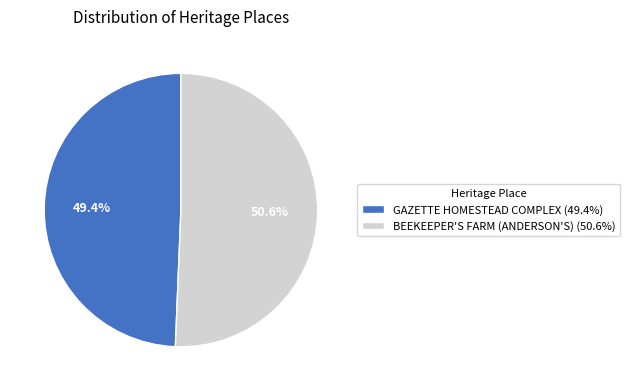

What percentage is NOT represented by BEEKEEPER'S FARM (ANDERSON'S)?

49.4%